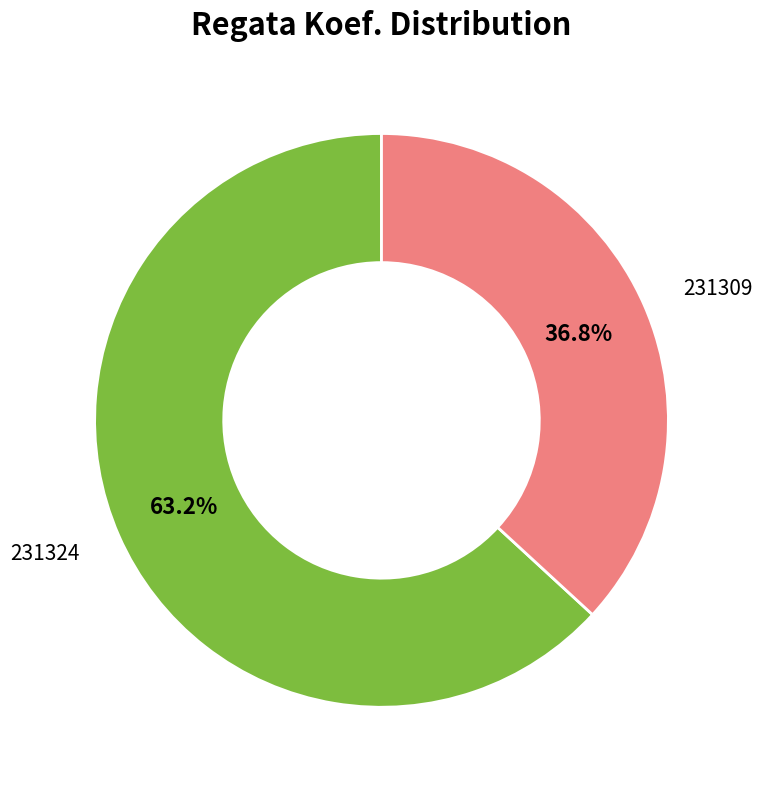

Does any single category account for the majority?

Yes